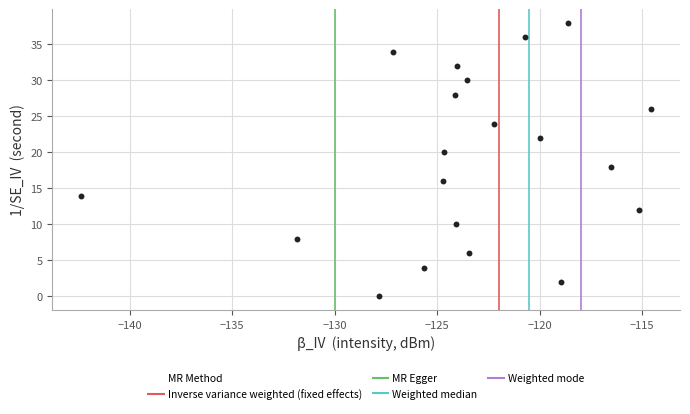

What is the range of Y values (max minus min)?

38